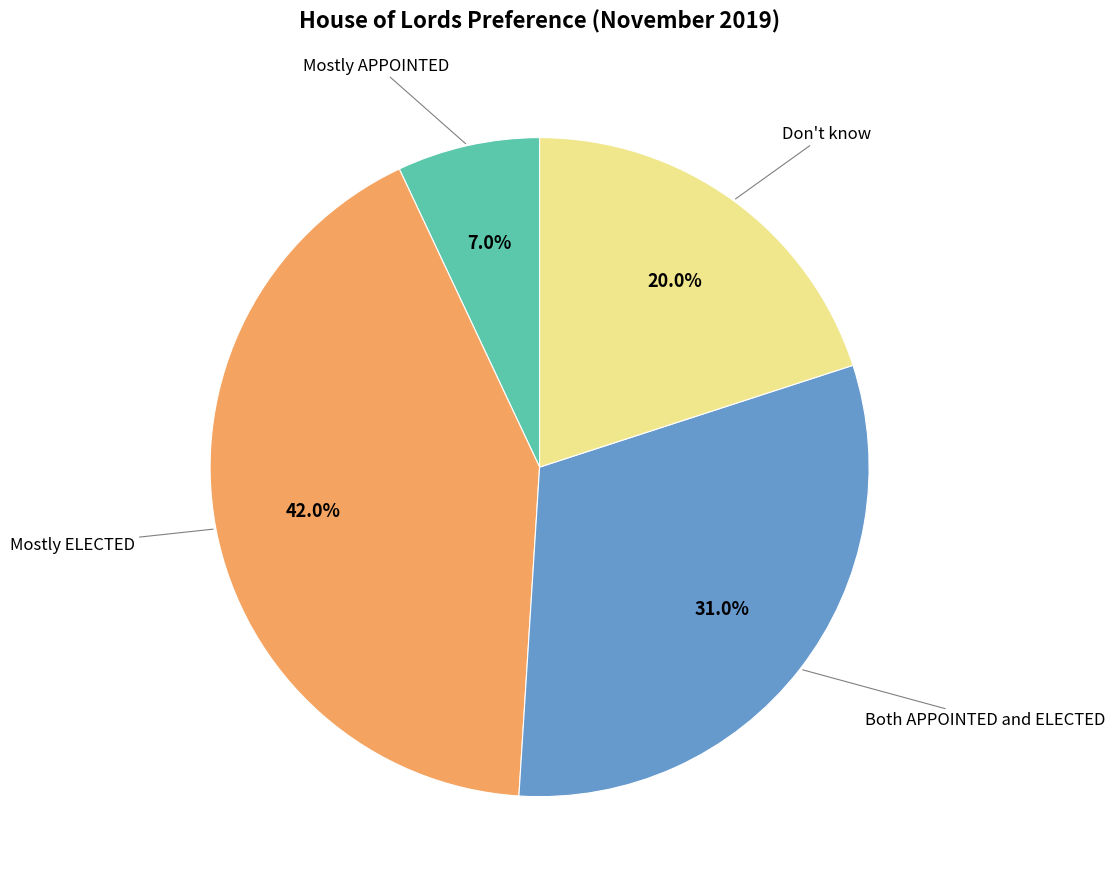

Is there any slice that represents more than half of the pie?

No